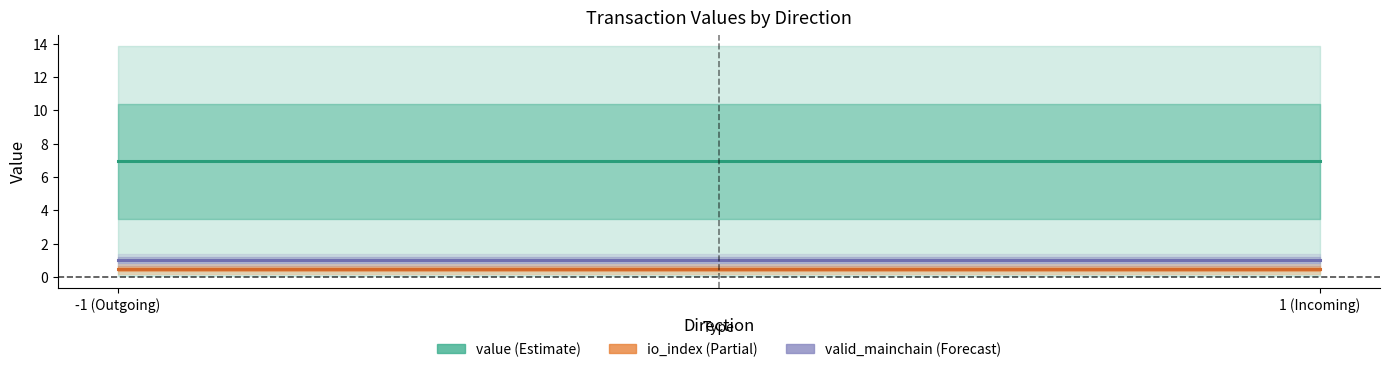

After their last crossing, which series has the higher values: value or valid_mainchain?

value